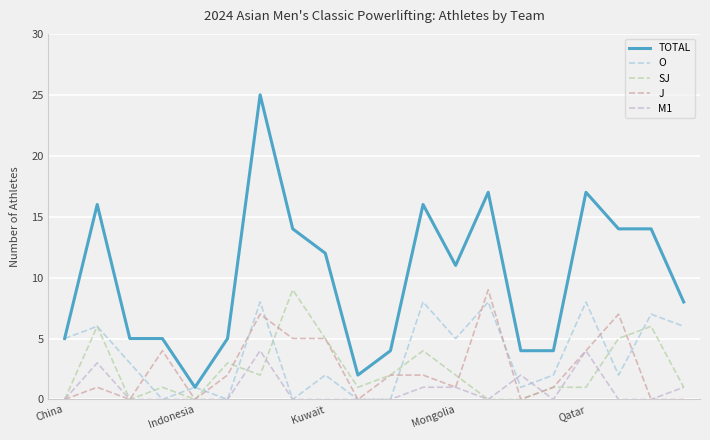

Which series has the largest total across all categories?

TOTAL